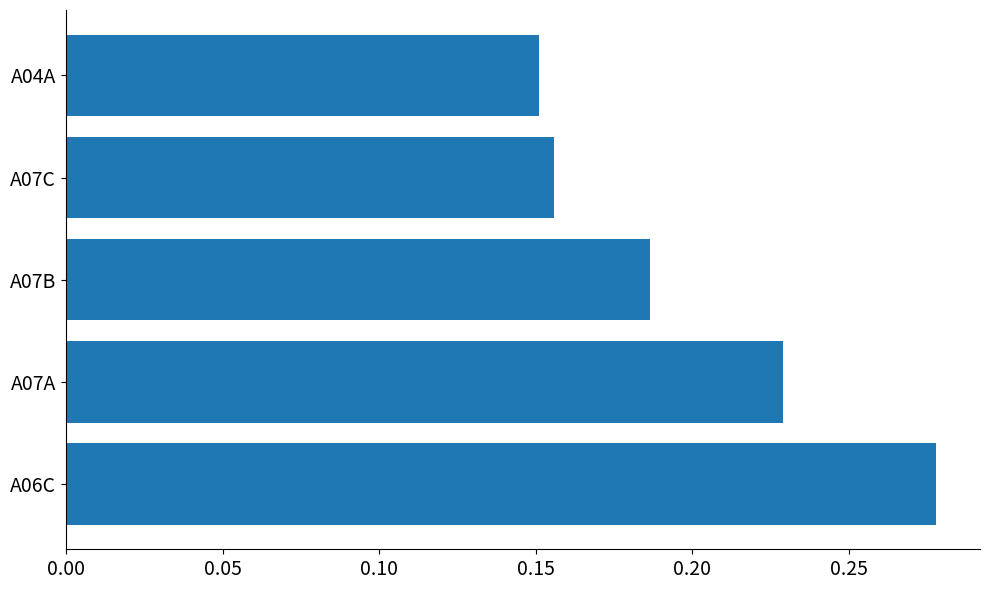

The value at A04A is 0.1. True or false?

False